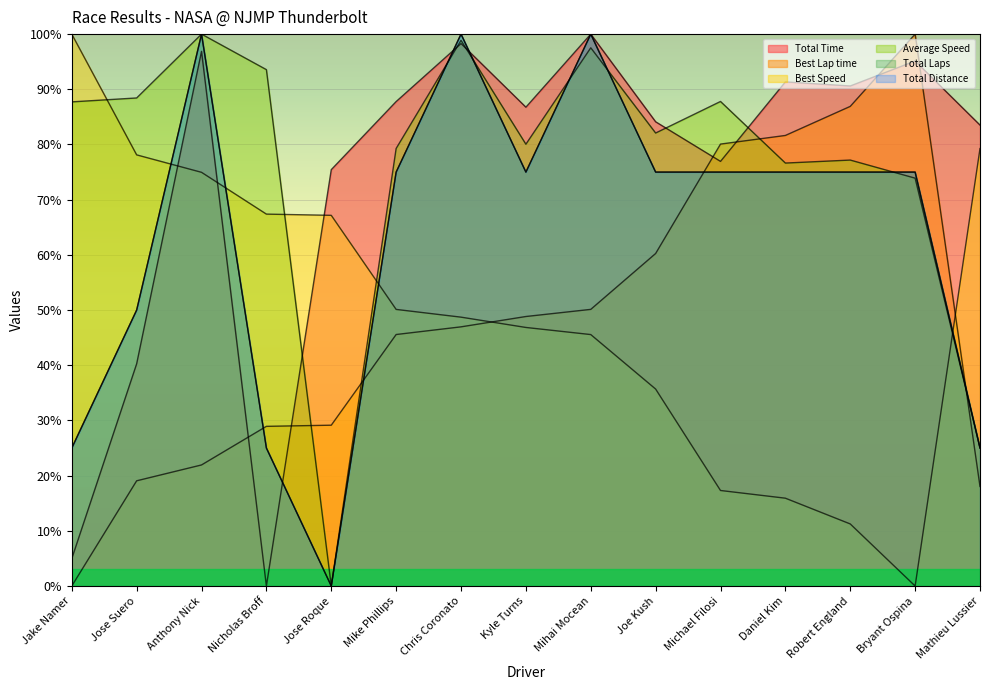

What is the sum of the Total Laps values at Daniel Kim and Mike Phillips?

150.0